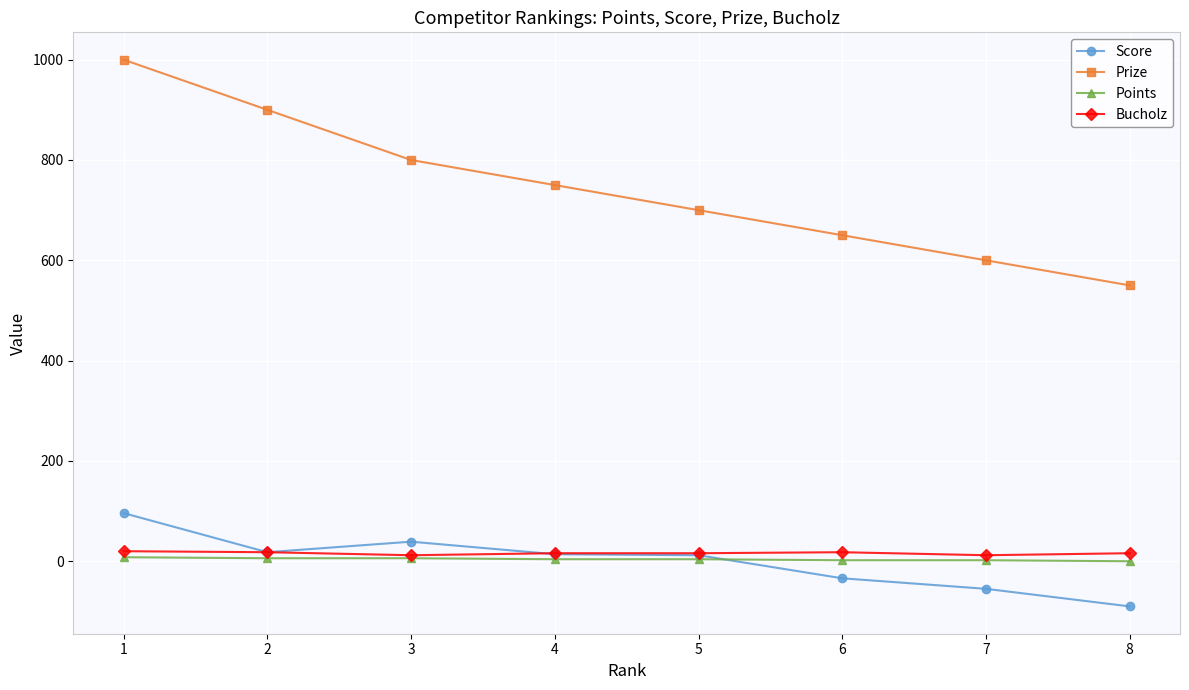

Is the value of Score at 3 greater than the value of Points at 1?

Yes